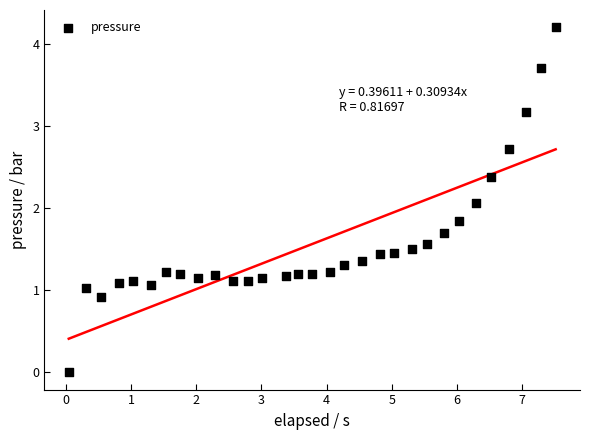

What Y value in the scatter plot is closest to 2?

2.1